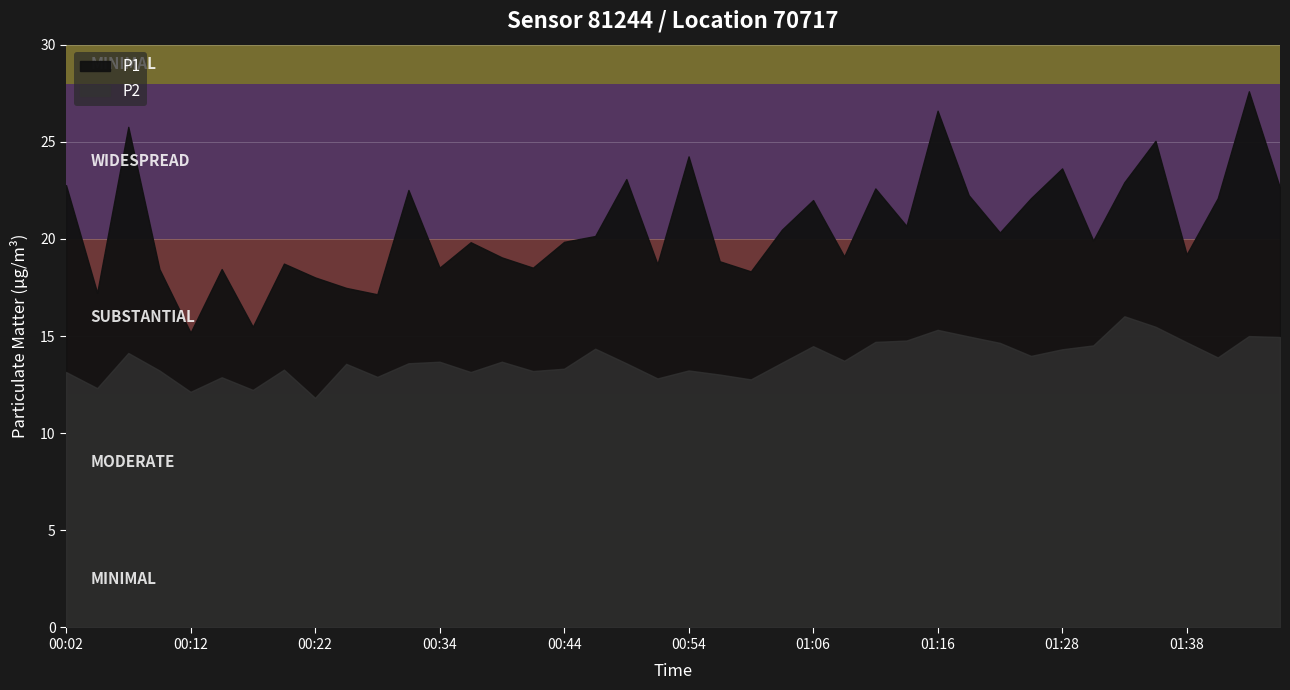

List the series in order of their peak value, highest first.

P1, P2